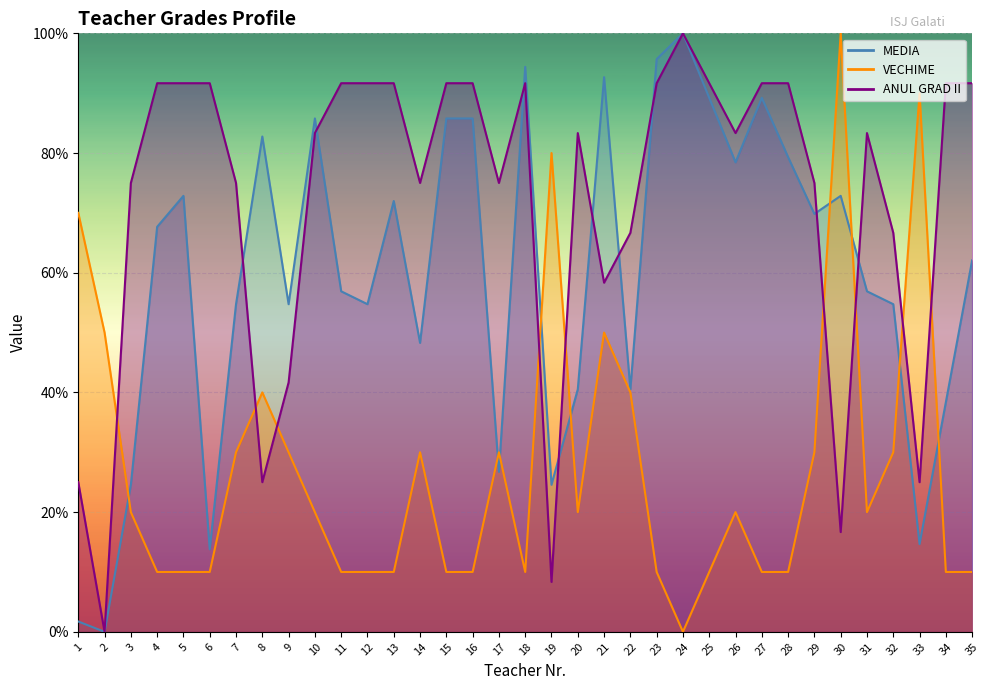

At which label does VECHIME first exceed 20?

1